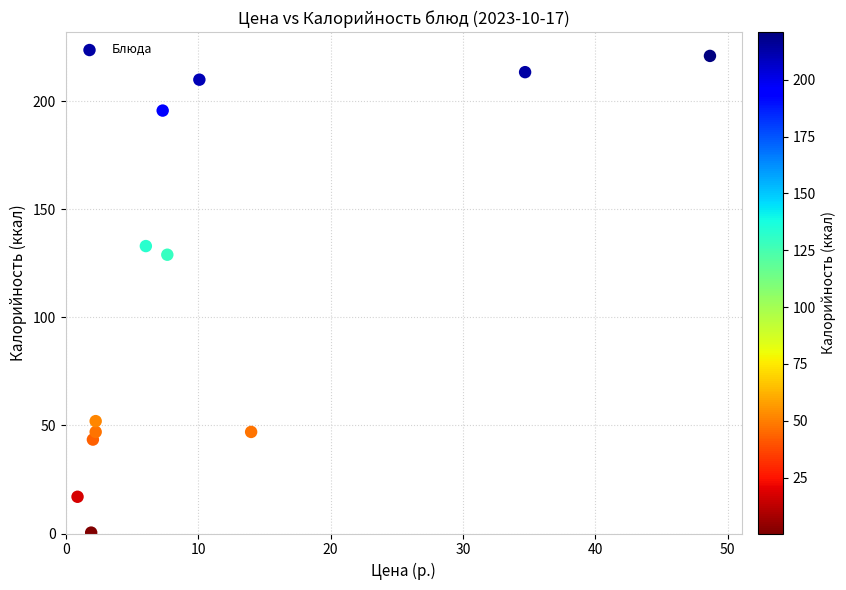

What is the average Y value?

109.1